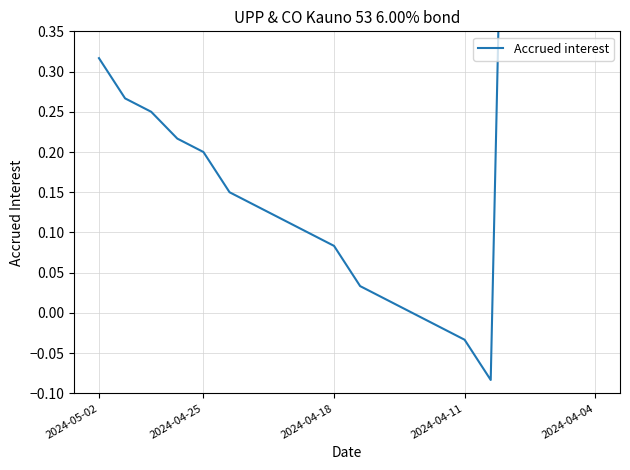

What is the average value?

0.4